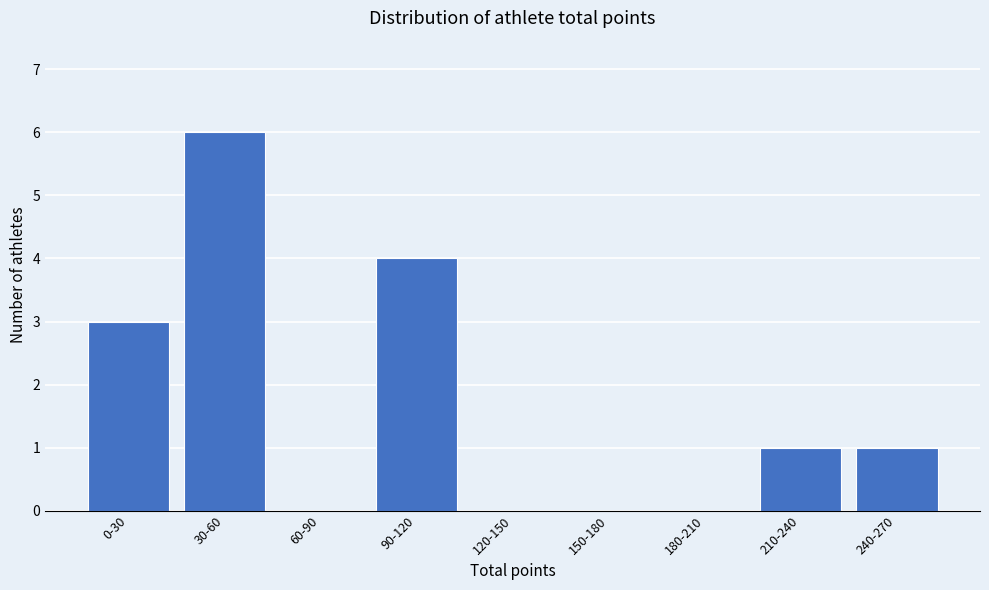

Reading right to left, list all the values displayed in this chart.

240-270=1	210-240=1	180-210=0	150-180=0	120-150=0	90-120=4	60-90=0	30-60=6	0-30=3